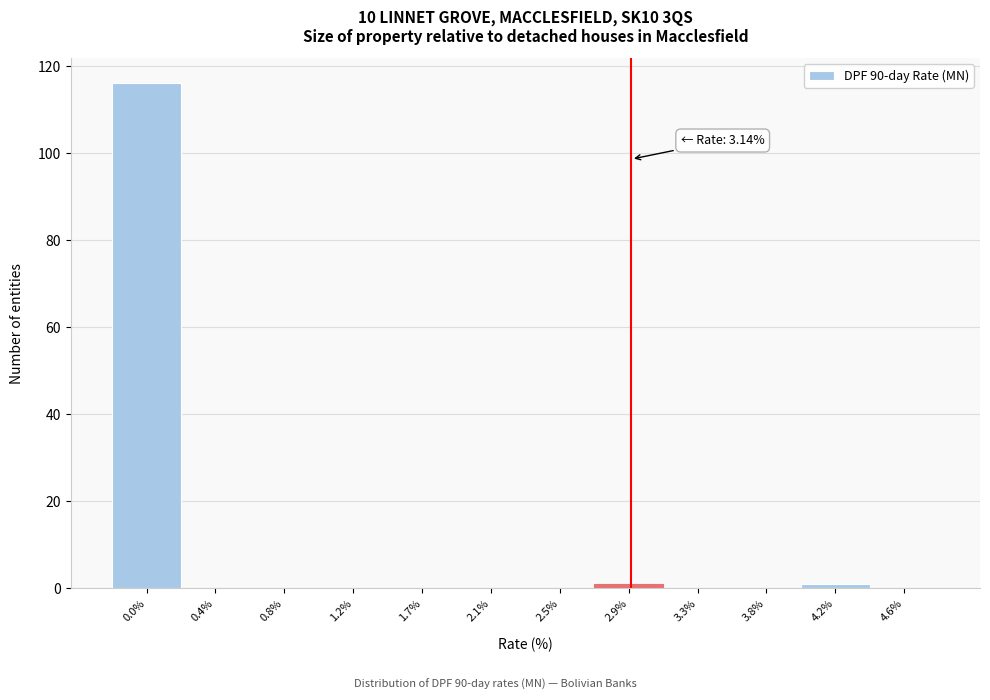

Reading left to right, transcribe all the data shown in this chart.

0.0%=116	0.4%=0	0.8%=0	1.2%=0	1.7%=0	2.1%=0	2.5%=0	2.9%=1	3.3%=0	3.8%=0	4.2%=1	4.6%=0